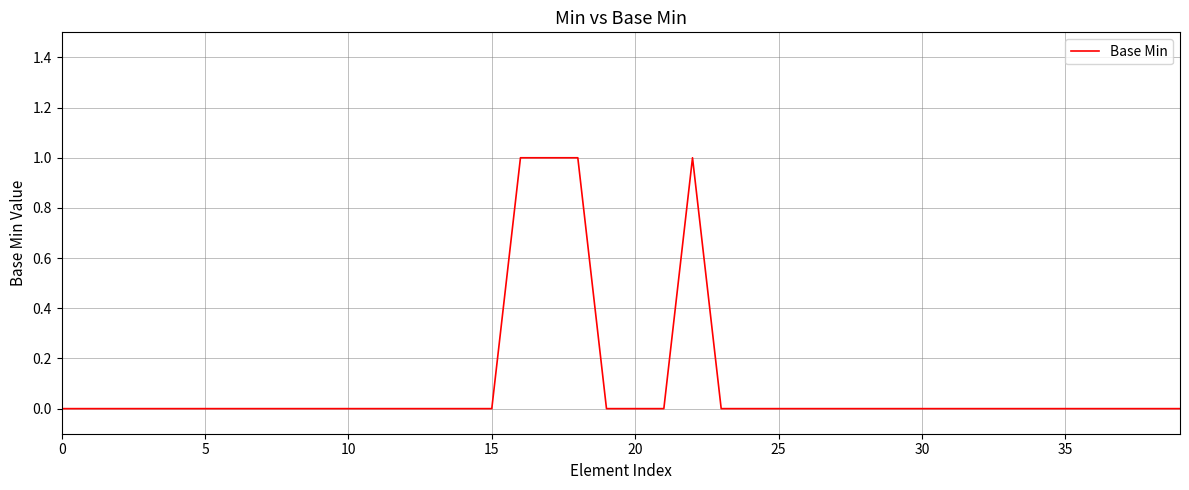

Does the chart have visible grid lines?

Yes